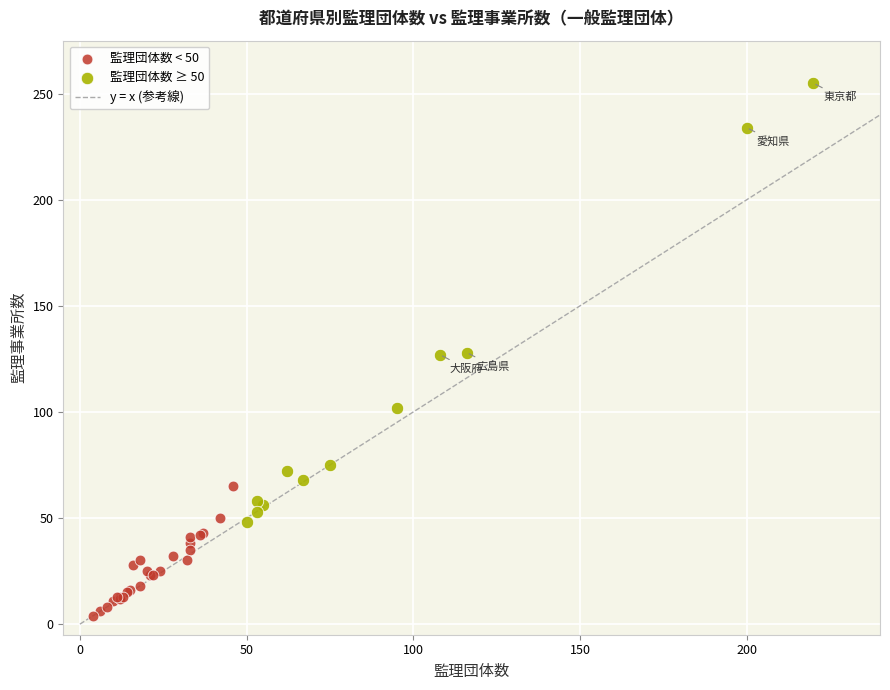

Which series has the widest spread of Y values?

監理団体数 ≥ 50